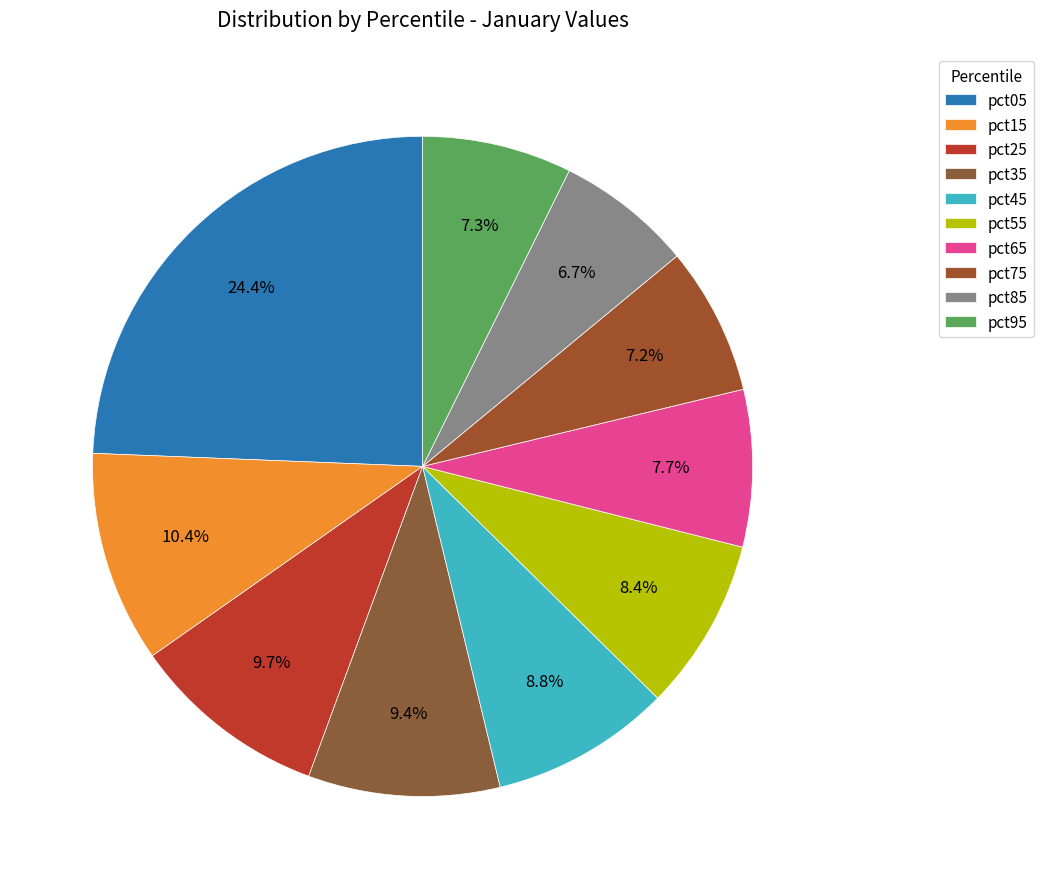

What is the smallest slice in the pie chart?

pct85